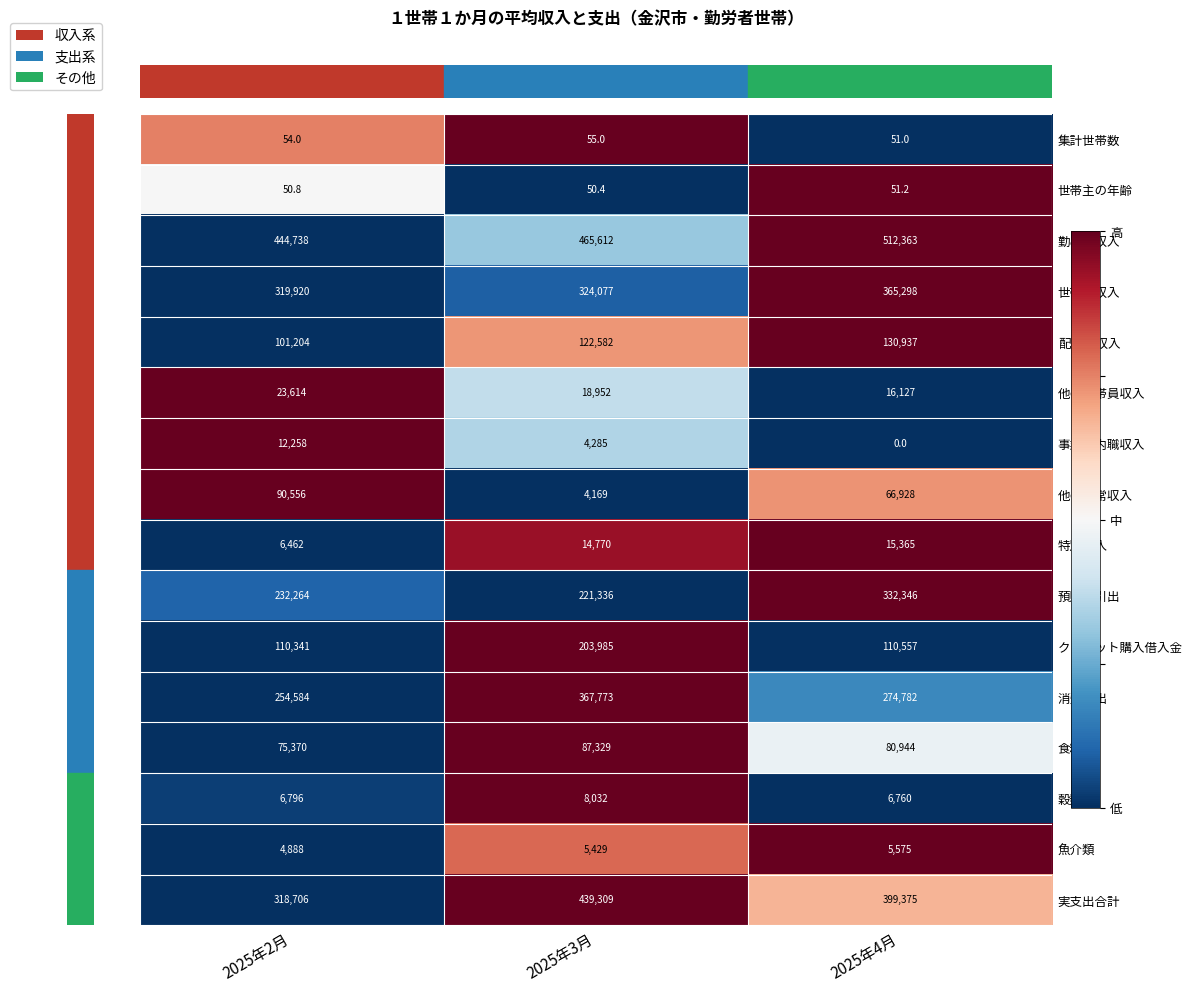

What is the sum of the 魚介類 values at 2025年4月 and 2025年2月?

10463.0